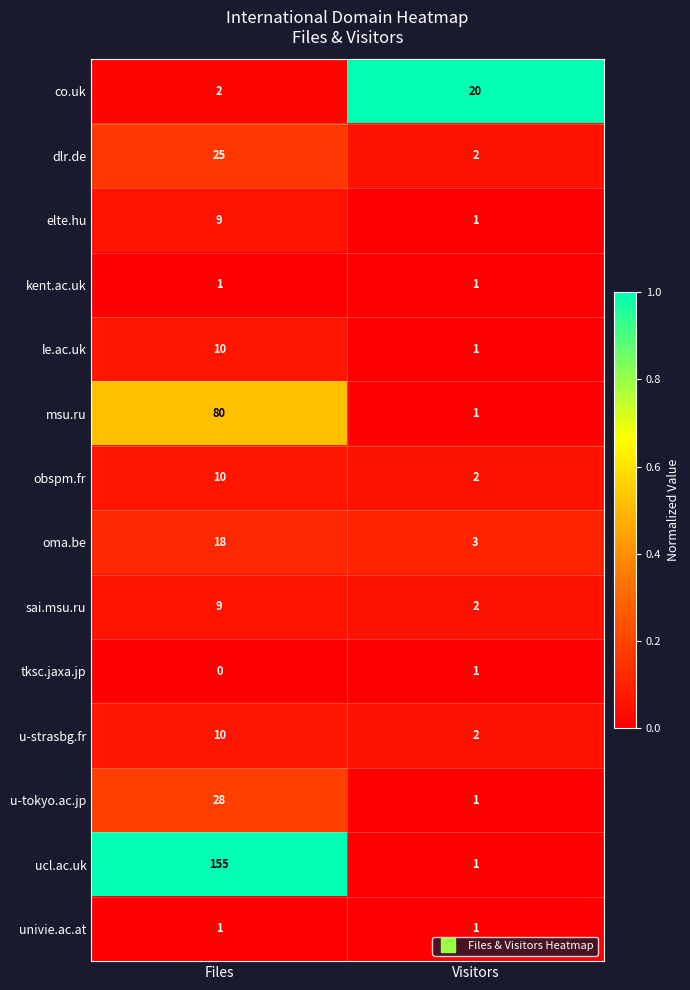

What is the difference between the u-strasbg.fr values at Visitors and Files?

8